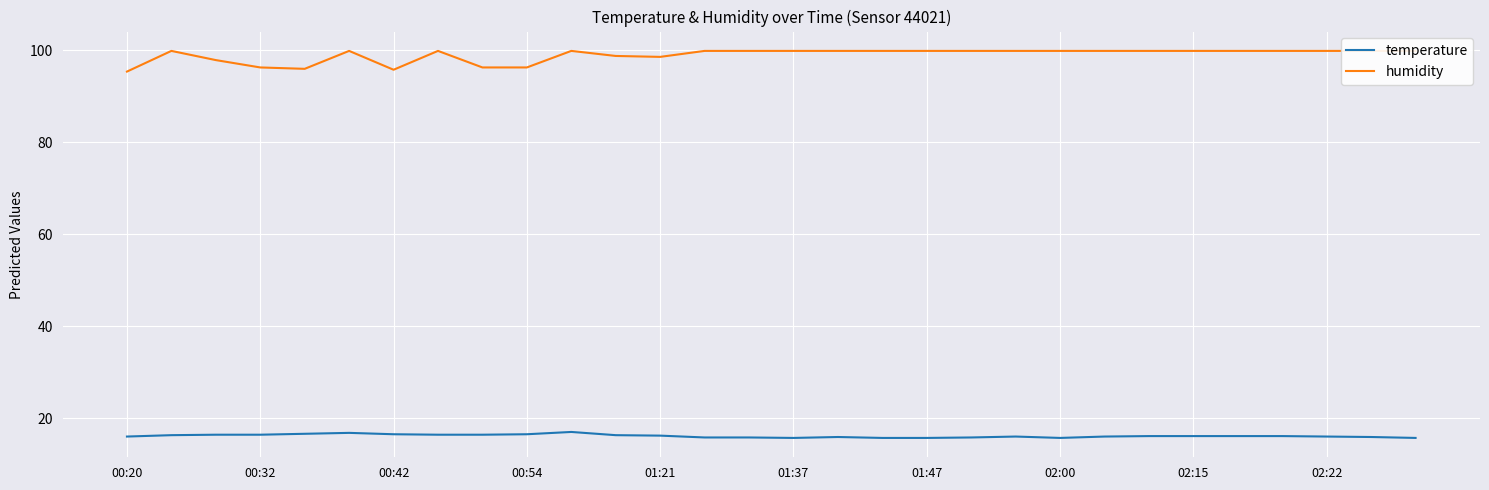

Rank the series by their average value, from lowest to highest.

temperature, humidity